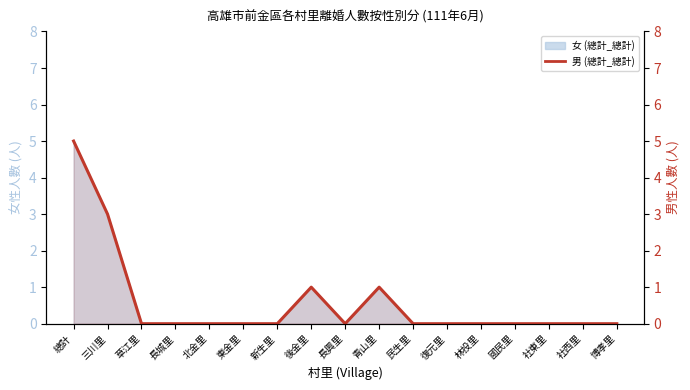

How many data points are above 0?

4